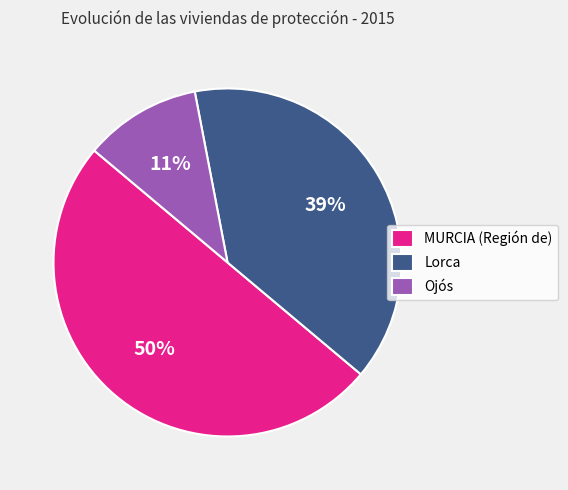

Approximately how many times larger is the value at MURCIA (Región de) compared to Lorca?

1.3